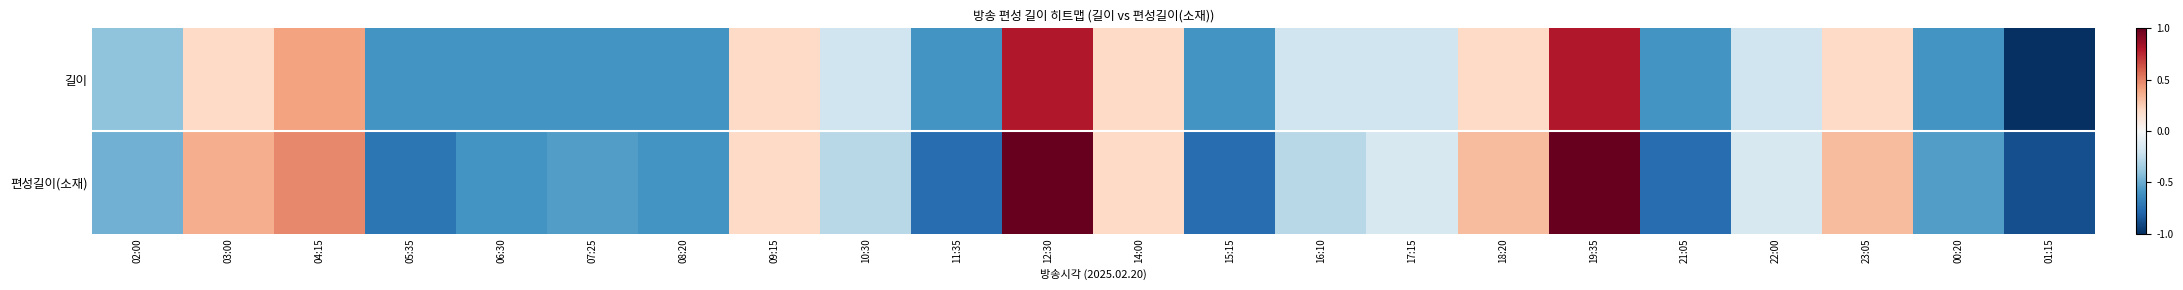

What is the difference between the highest and lowest values at 23:05?

0.1